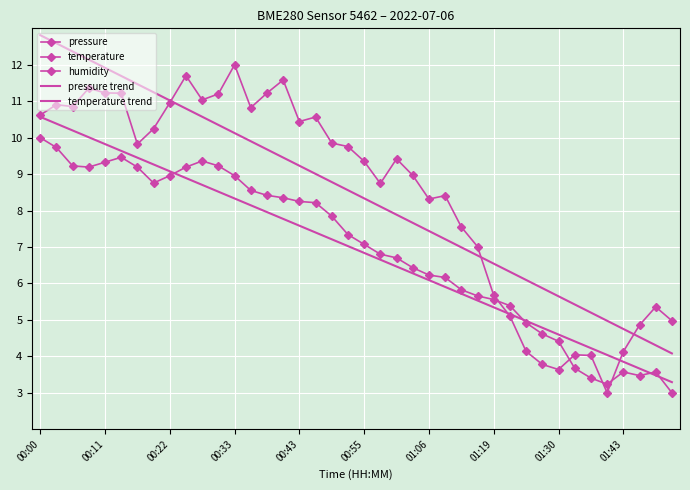

True or false: humidity and temperature trend intersect in this chart.

False